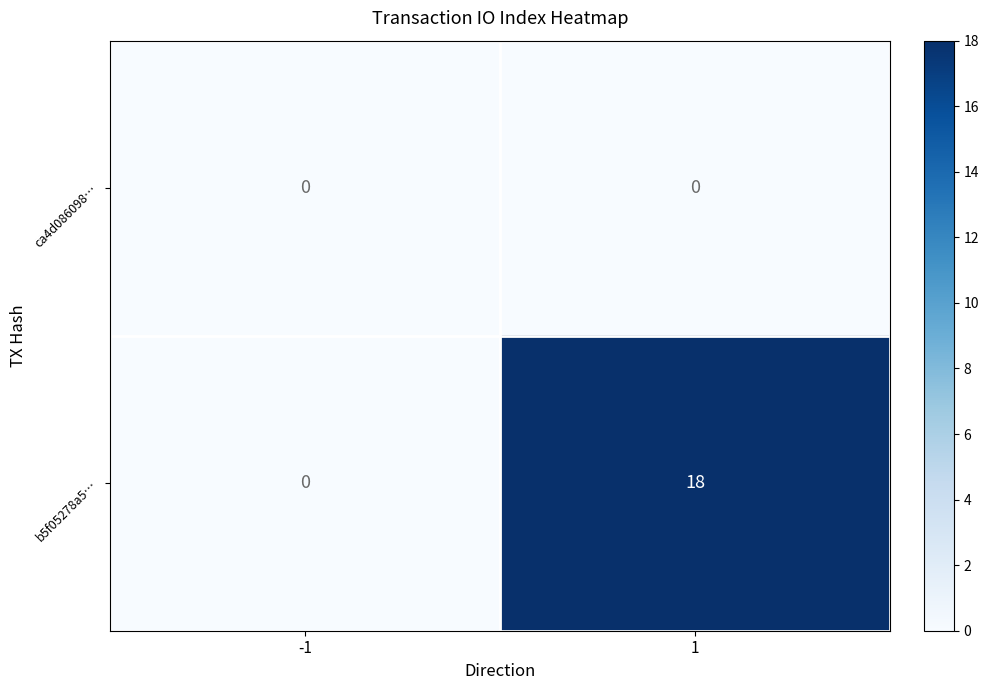

What is the average value of the b5f05278a5… series?

9